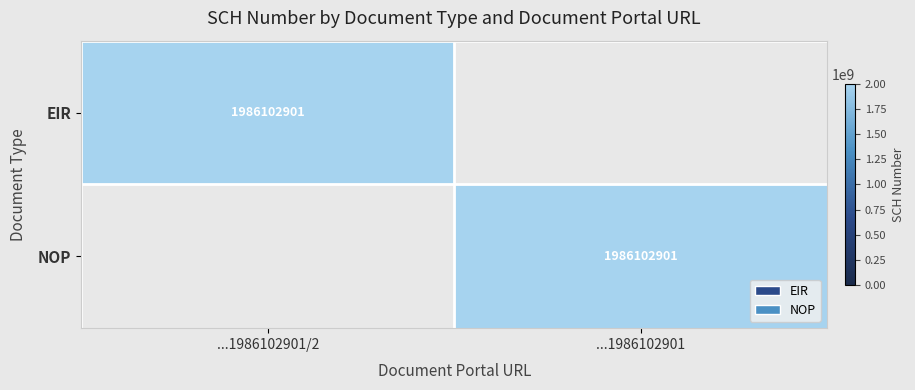

The EIR series shows 1986102901 at ...1986102901/2. True or false?

True